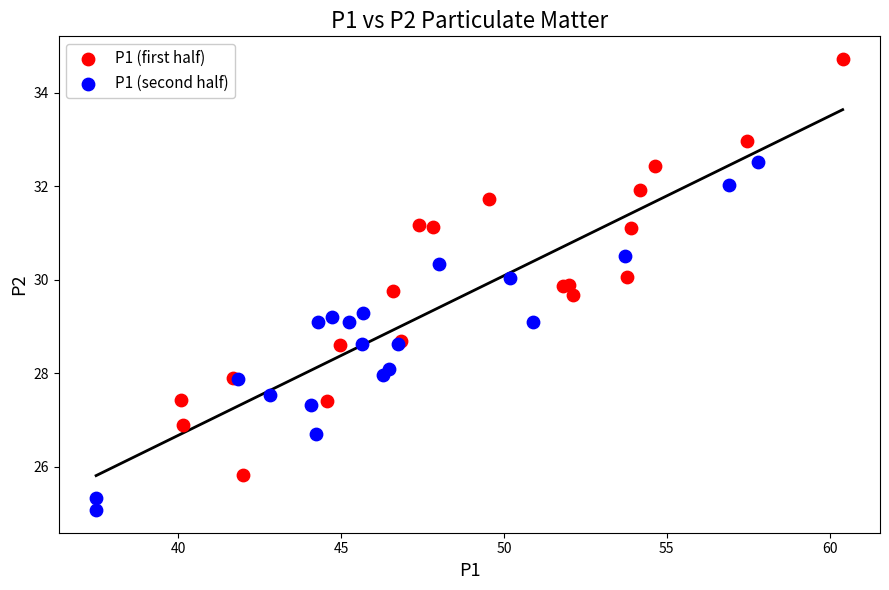

Which series contains the highest Y value?

P1 (first half)